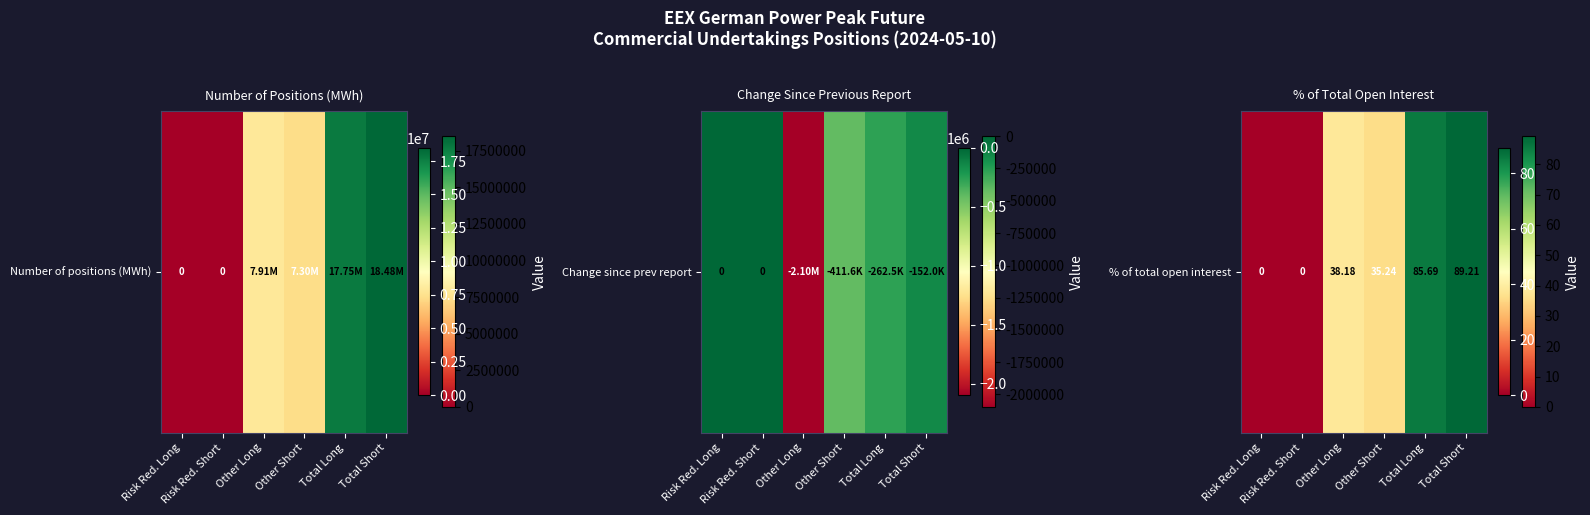

Which label corresponds to the largest value in the chart?

Total Short